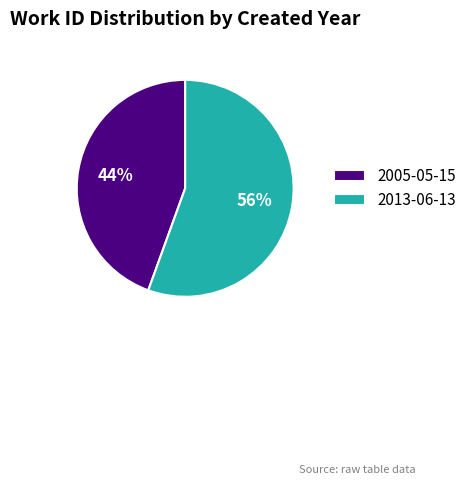

How many segments does this pie chart have?

2